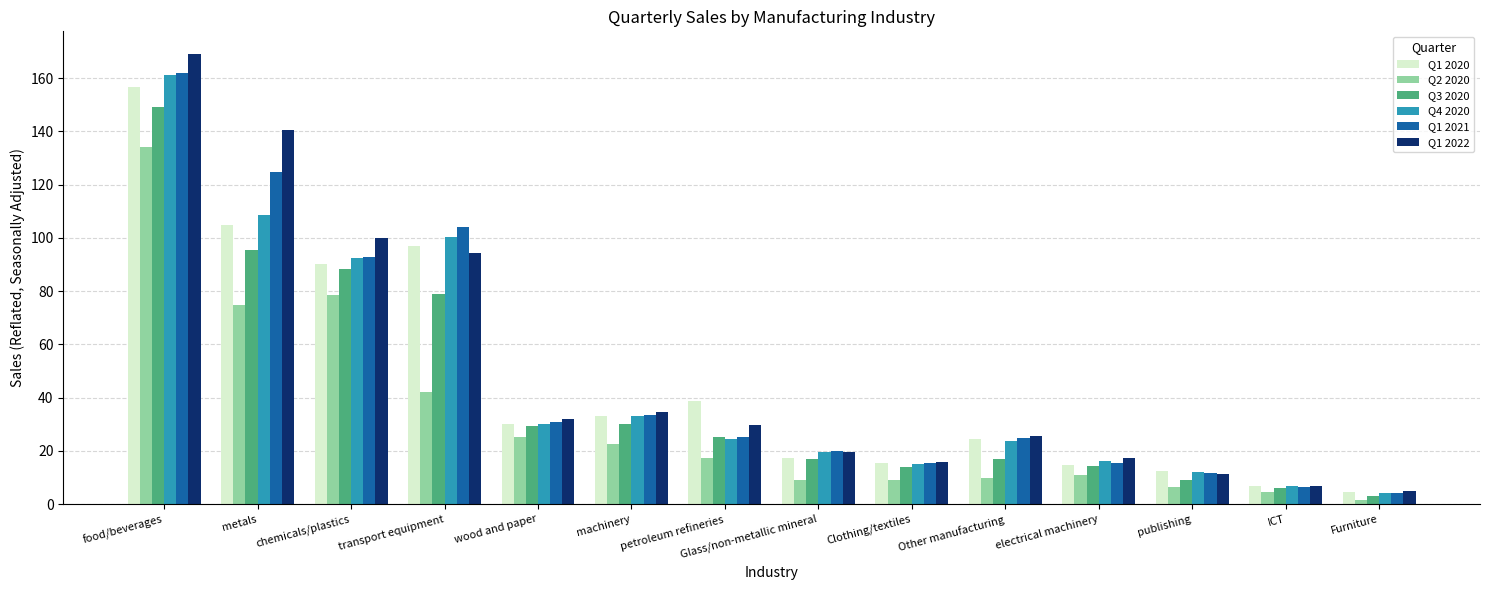

Read the Q4 2020 value at metals.

108.7